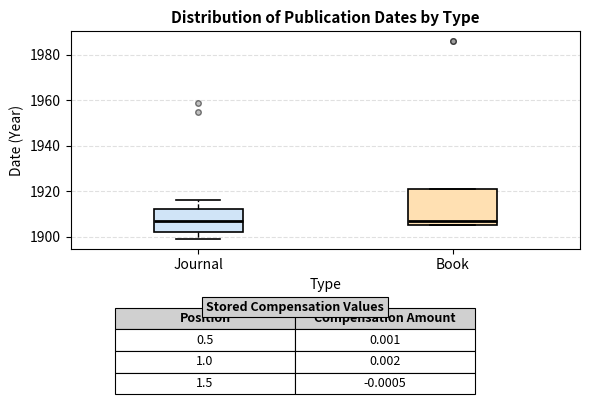

Reading left to right, read every box against the y-axis: the position of its median line, the range the box covers, and the ends of its whiskers. The values are not printed on the chart, so give them approximately, as read against the axis.

Journal: median 1908, box 1902 to 1912, whiskers 1900 to 1916
Book: median 1908, box 1906 to 1922, whiskers 1906 to 1922